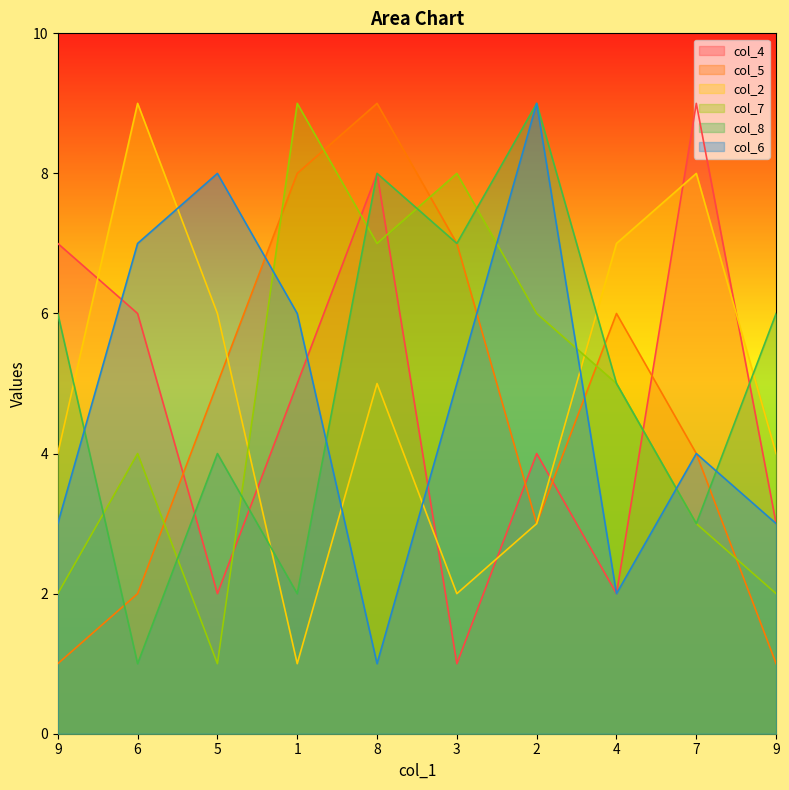

The col_7 series shows 5 at 3. True or false?

False